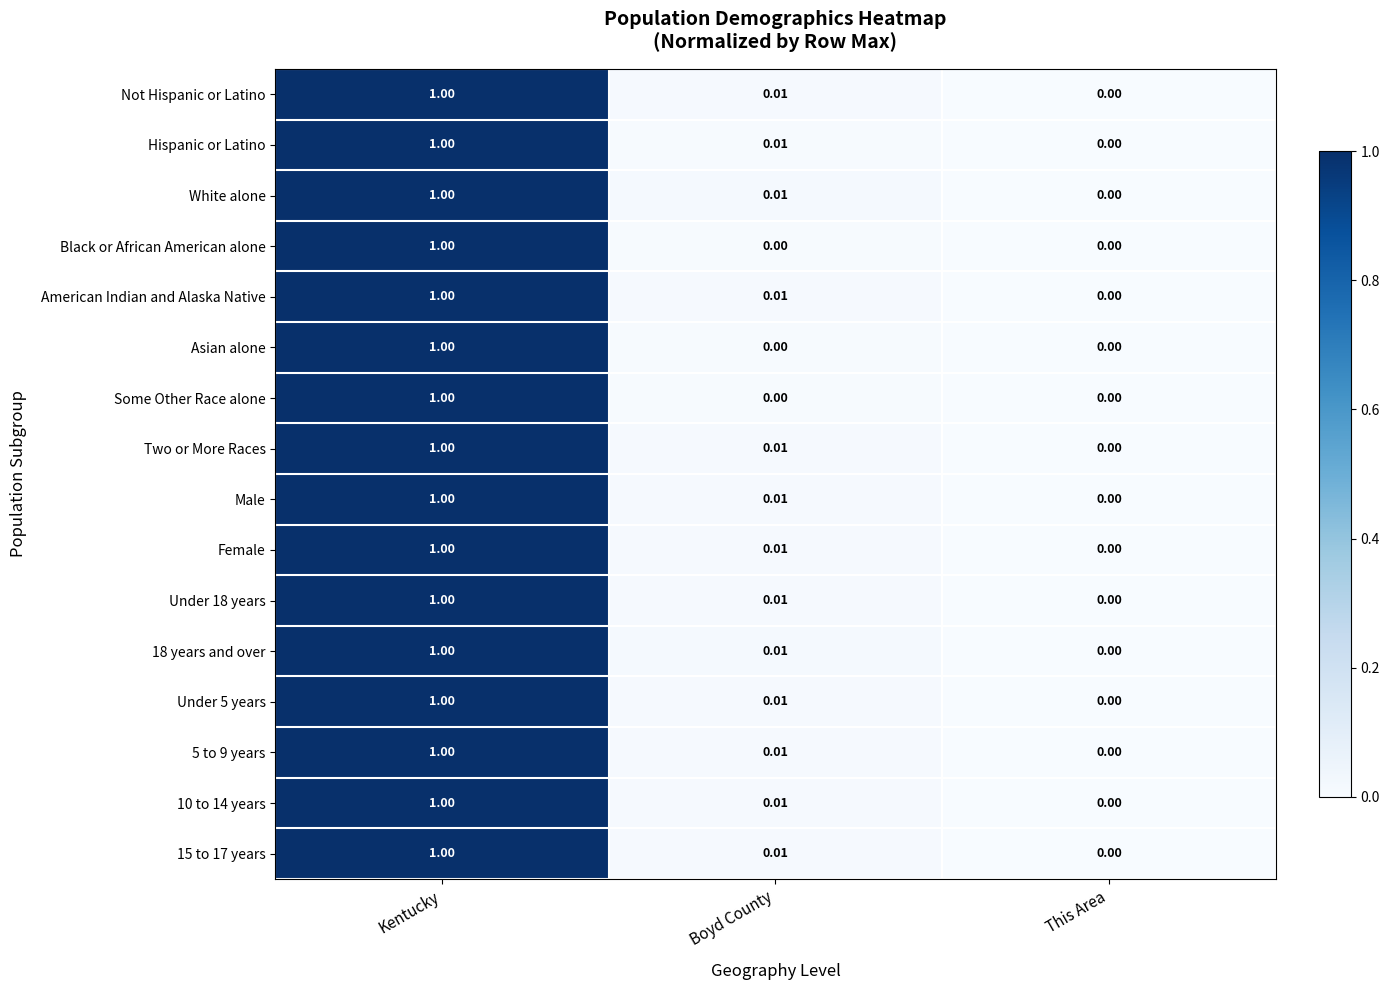

Is the value of Black or African American alone at Kentucky greater than the value of Asian alone at This Area?

Yes